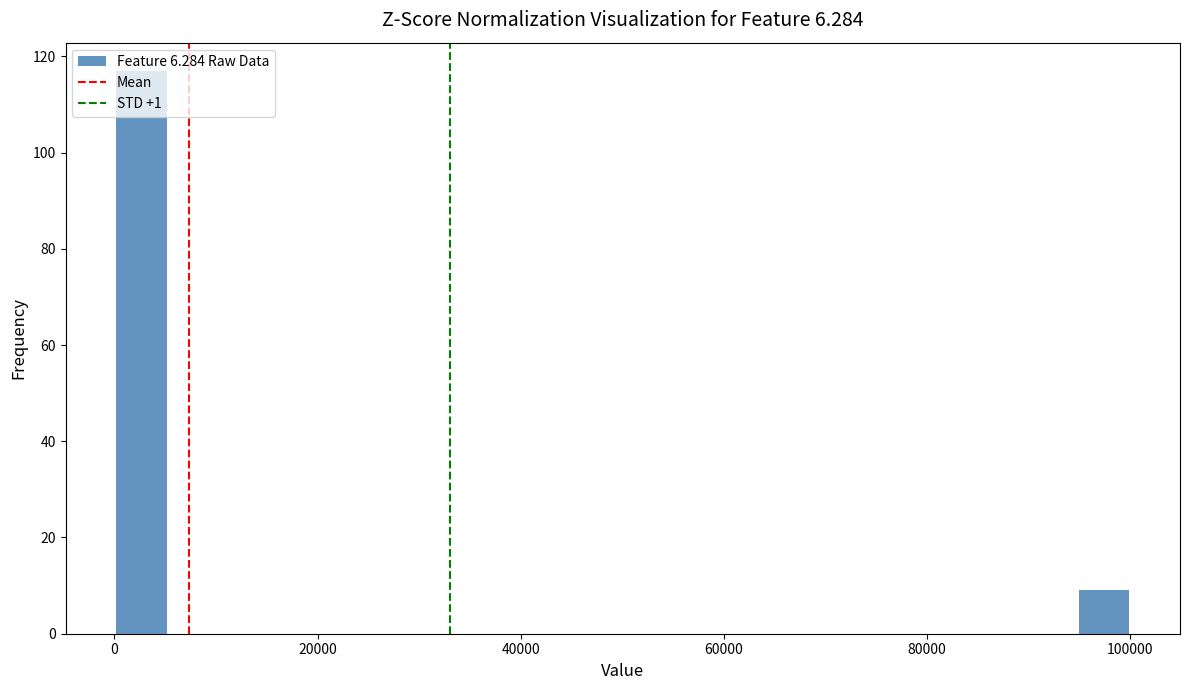

Around what value on the x-axis is the tallest bar? Give the approximate position of its centre, as read against the axis.

2000